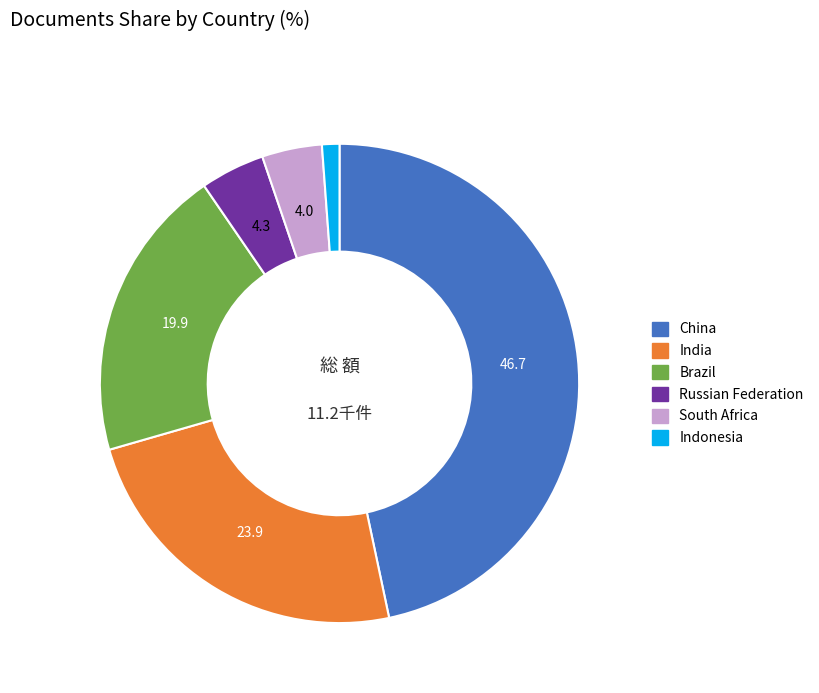

True or false: Russian Federation accounts for 4% of the total.

True